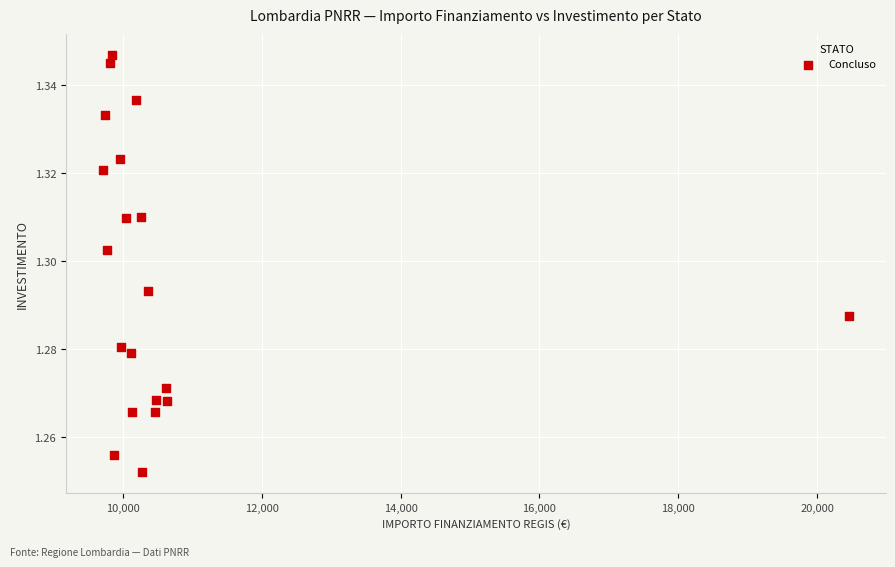

What is the range of X values (max minus min)?

10737.4